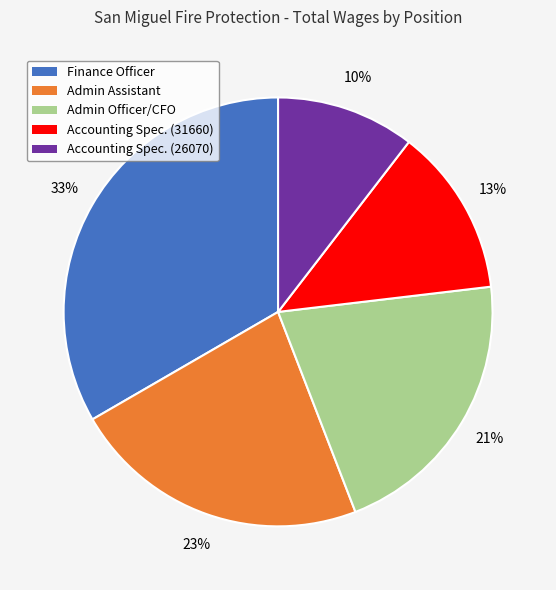

To the nearest percent, what is the average slice percentage?

20%